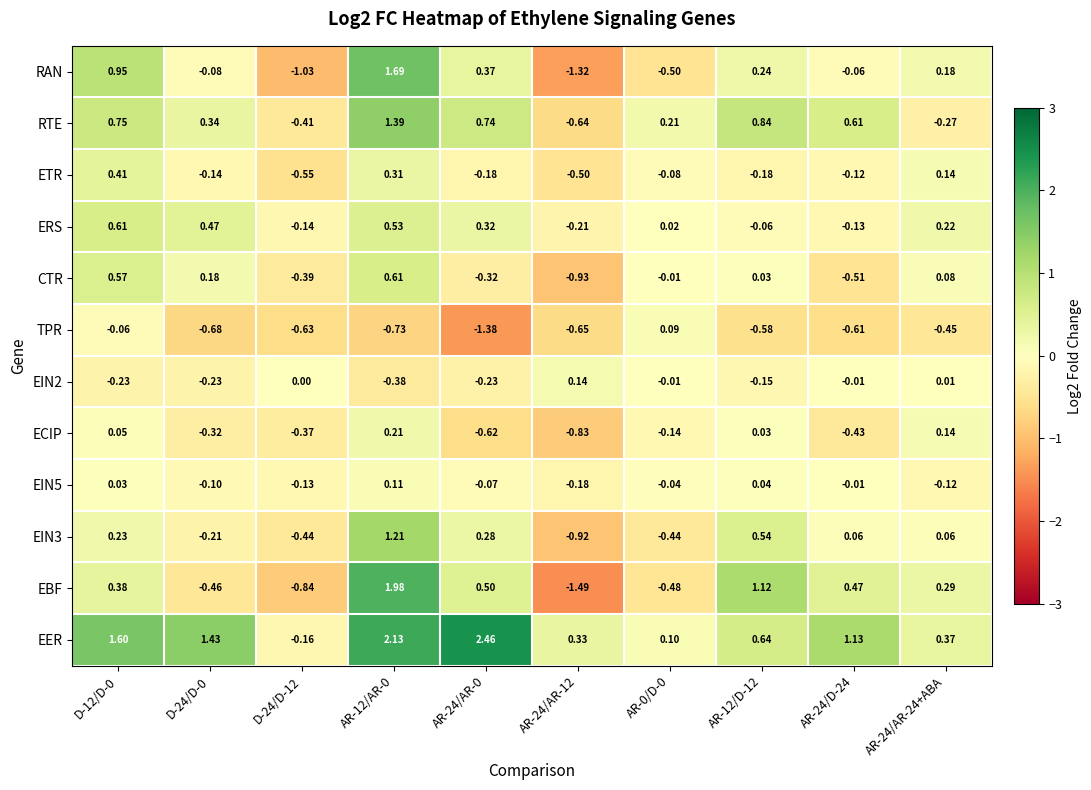

Which series has the widest spread of values?

EBF